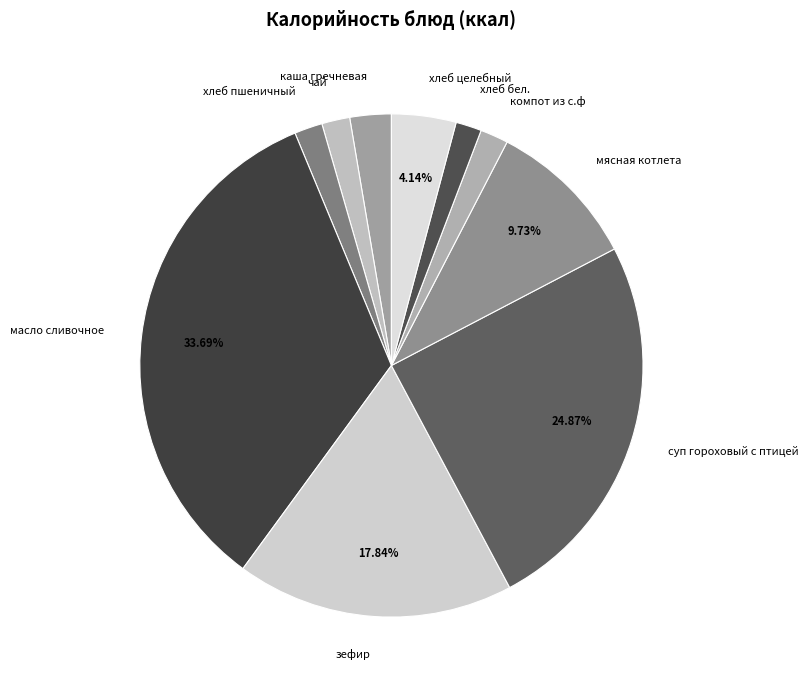

What percentage is the мясная котлета slice, to the nearest percent?

10%